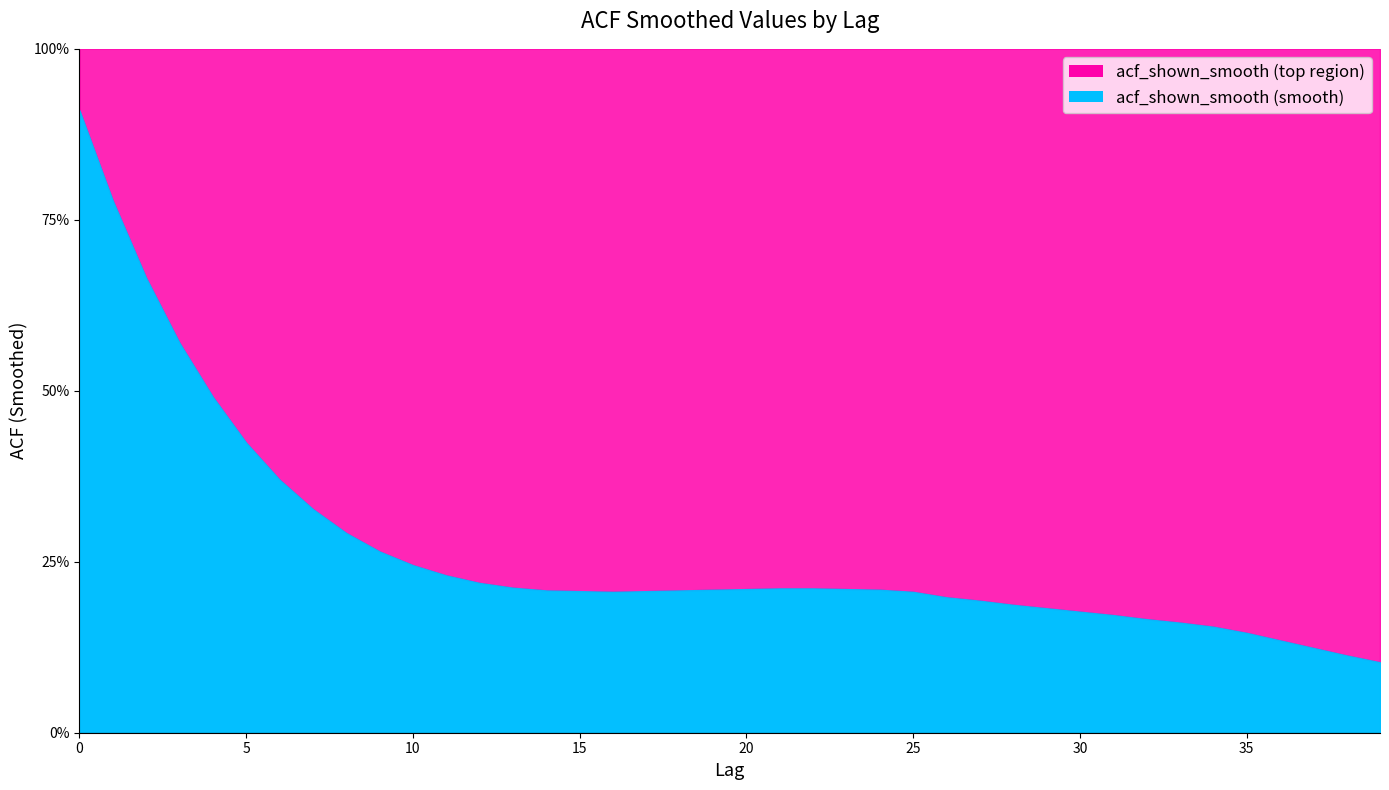

True or false: there are more than 1 points higher than both neighbors.

False